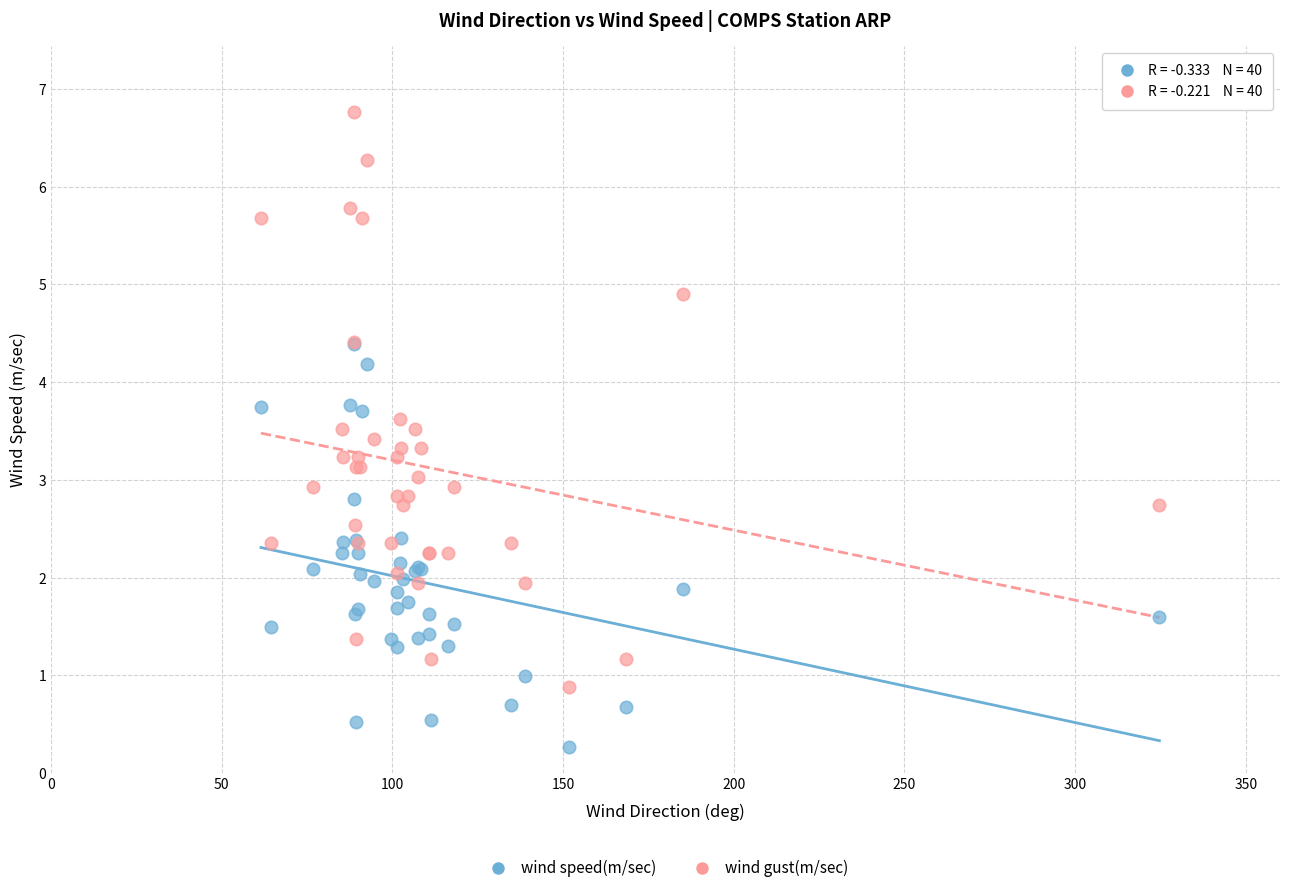

Which series contains the lowest Y value?

wind speed(m/sec)